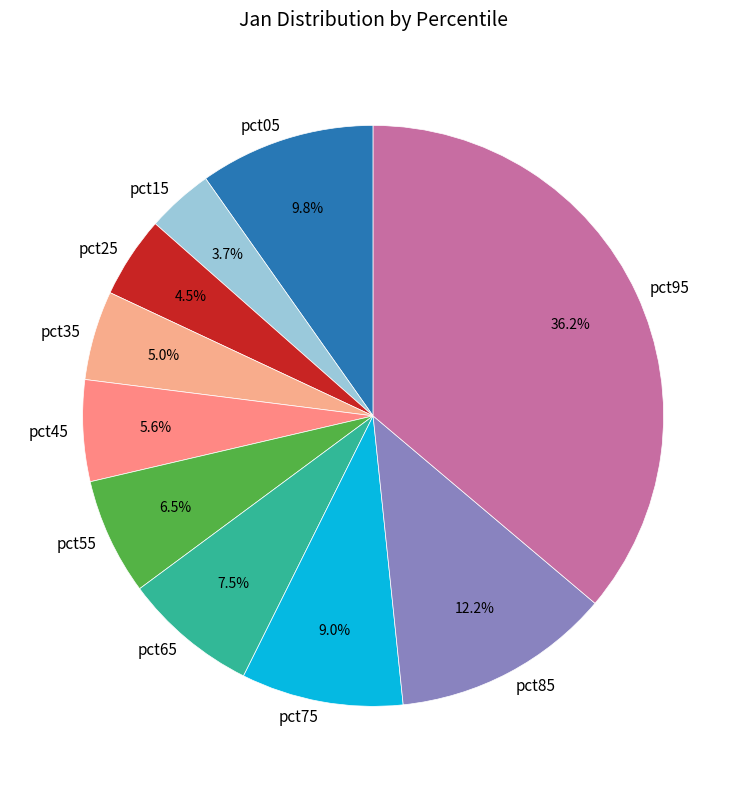

To the nearest percent, what percentage of the pie is pct95?

36%